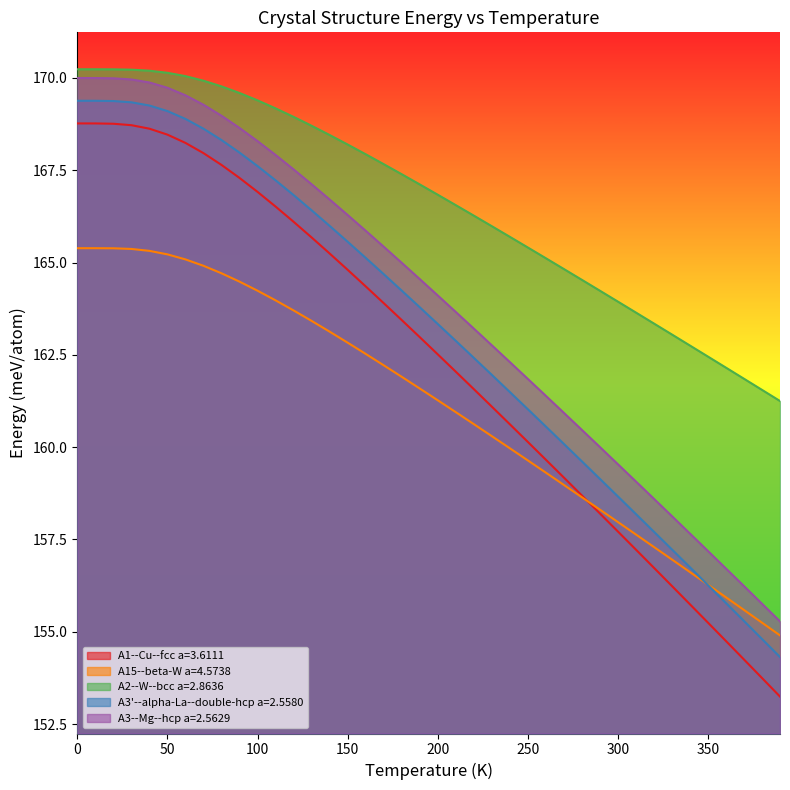

Rank the categories by A2--W--bcc a=2.8636 value from lowest to highest.

390, 380, 370, 360, 350, 340, 330, 320, 310, 300, 290, 280, 270, 260, 250, 240, 230, 220, 210, 200, 190, 180, 170, 160, 150, 140, 130, 120, 110, 100, 90, 80, 70, 60, 50, 40, 30, 20, 10, 0